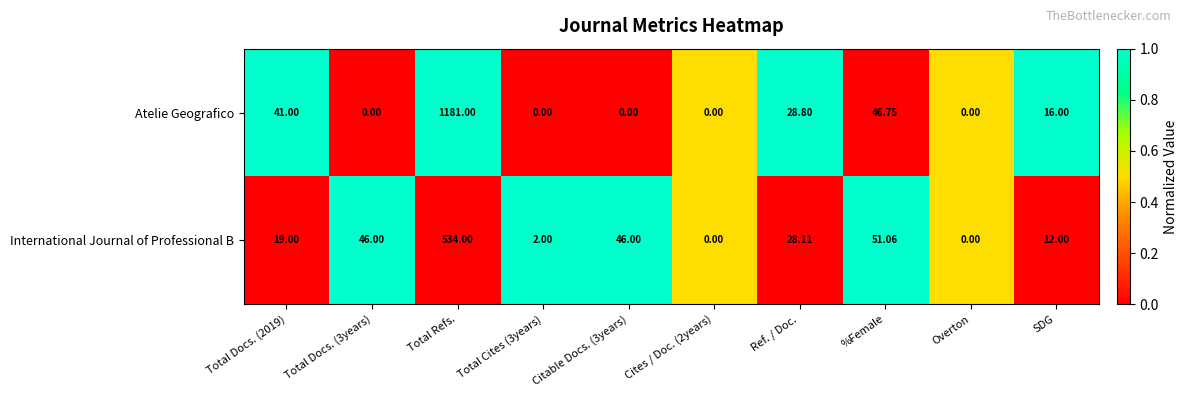

Is the value of International Journal of Professional B at Total Refs. greater than the value of Atelie Geografico at %Female?

Yes